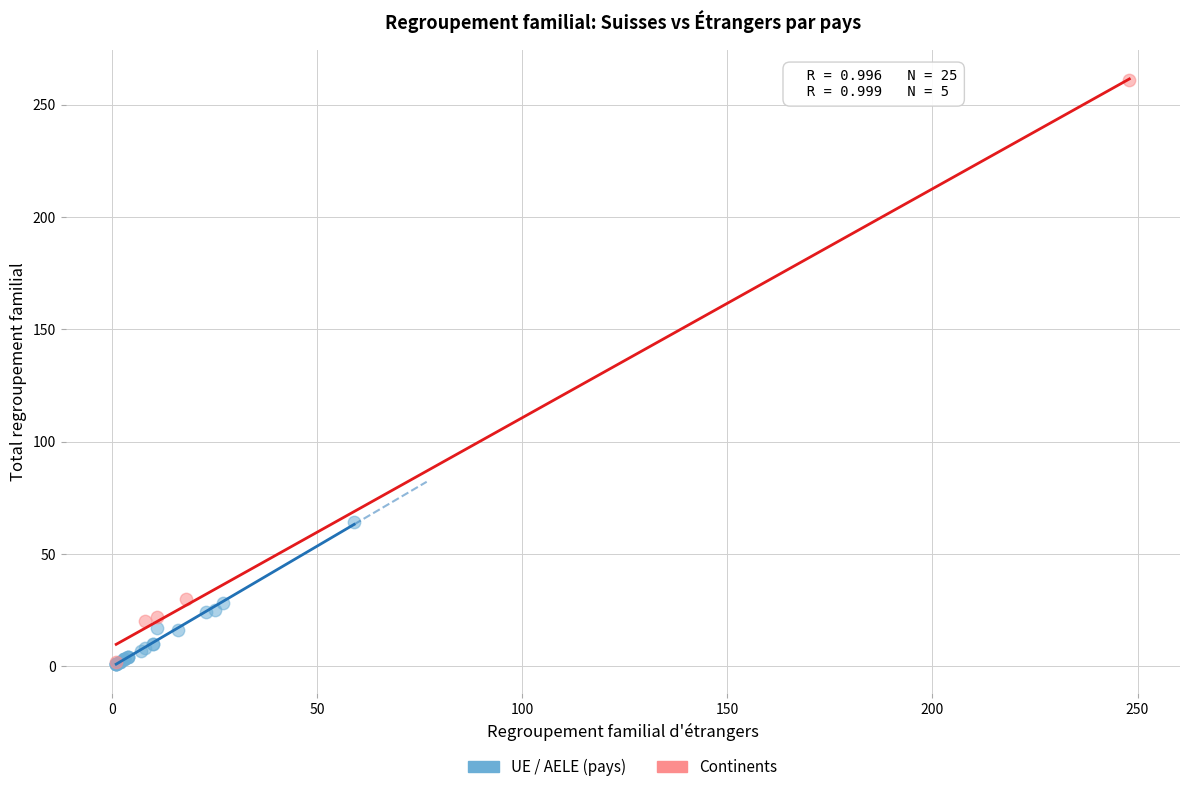

Which series has the largest Y range (max minus min)?

Continents